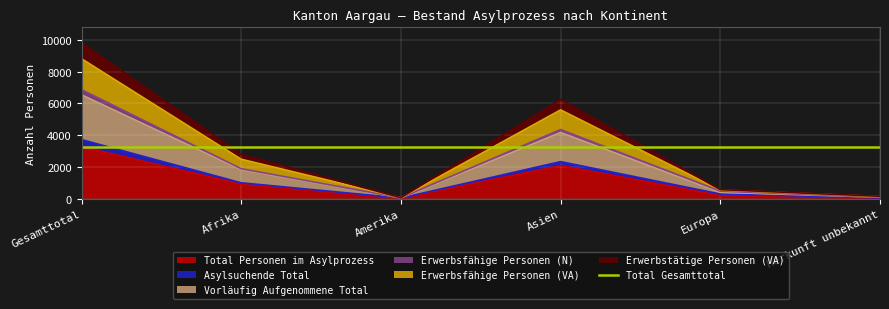

What is the difference between the maximum and minimum values in the Asylsuchende Total series?

3680